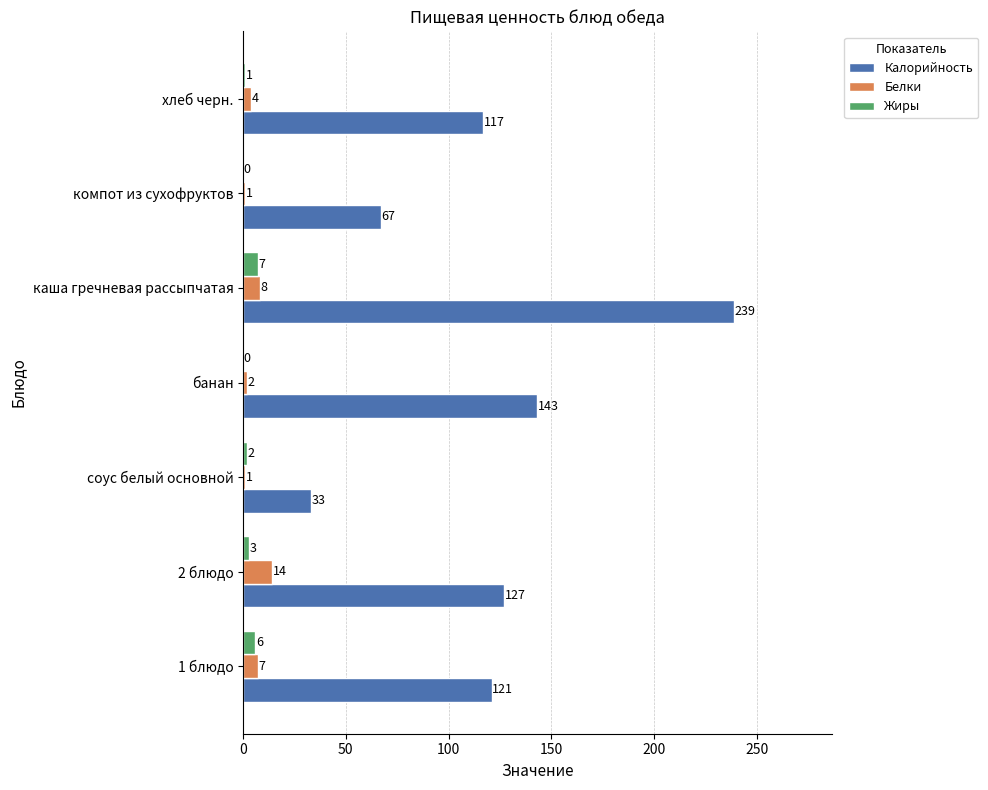

At which category is the sum across all series the highest?

каша гречневая рассыпчатая